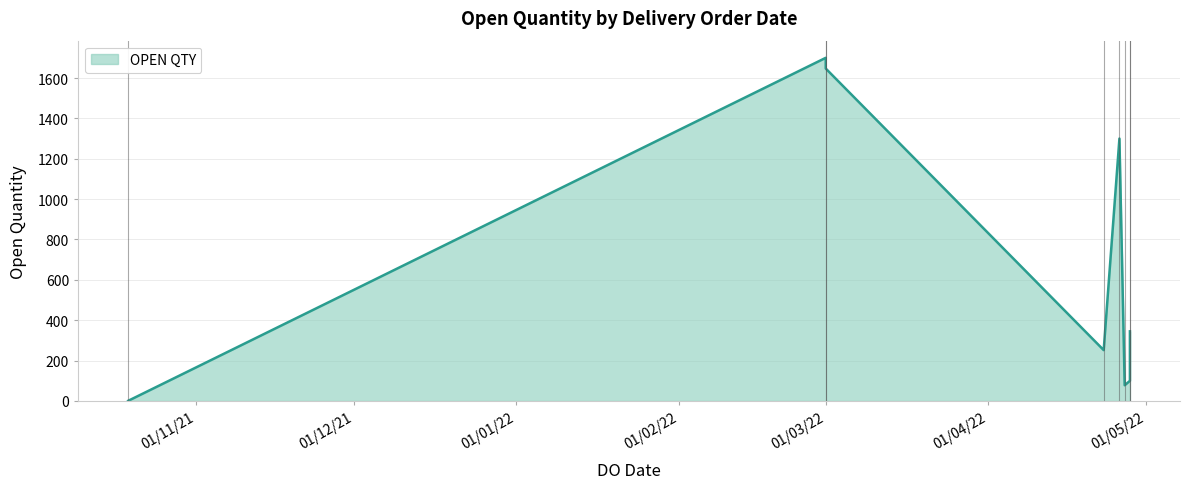

What is the value of the 8th point from the left?

100